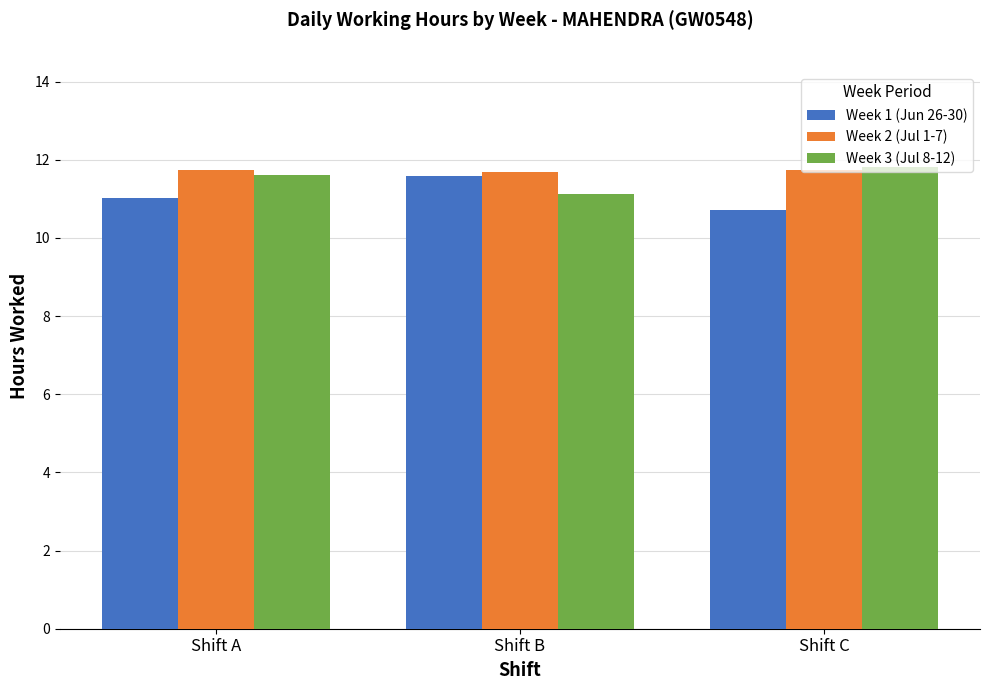

Where is Week 3 (Jul 8-12) nearest to the value 11?

Shift B